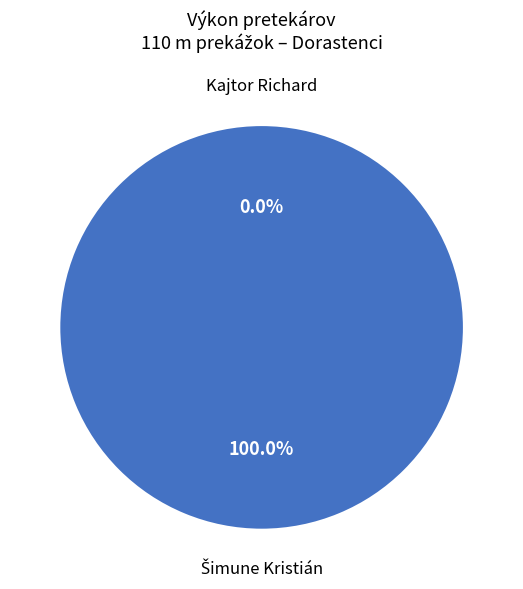

Is there any slice that represents more than half of the pie?

Yes